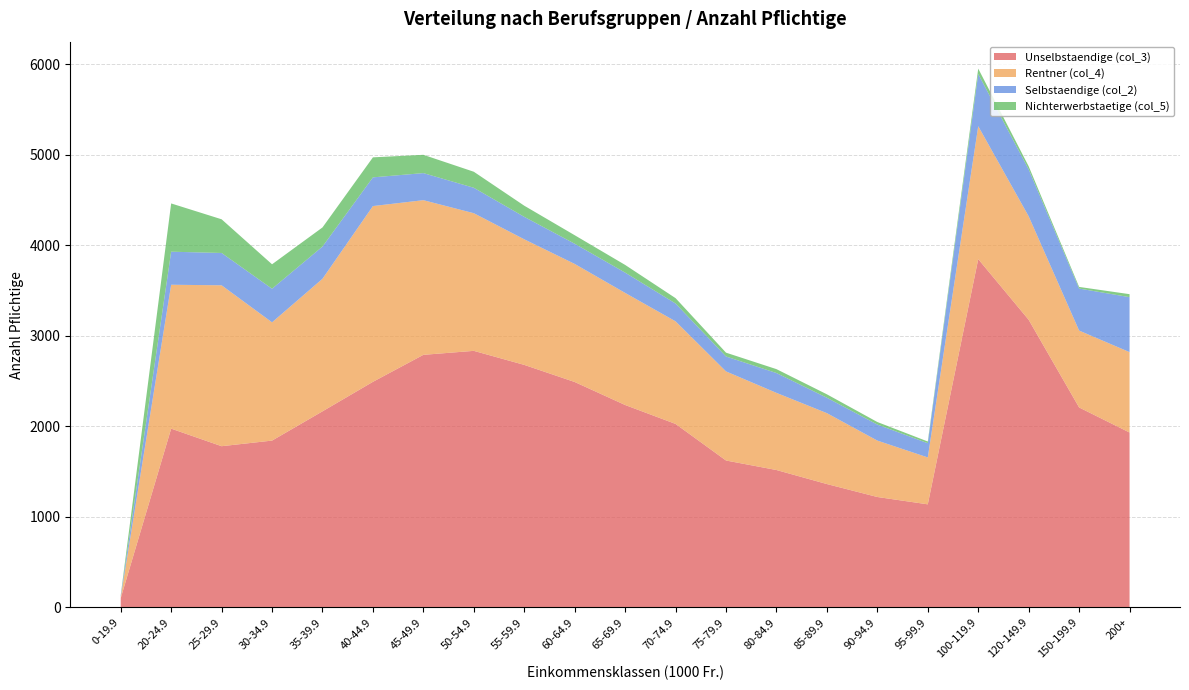

Reading right to left, extract all data points from this chart.

Unselbstaendige (col_3): 1932	2209	3177	3847	1139	1220	1363	1518	1623	2027	2236	2490	2679	2834	2790	2492	2166	1843	1781	1975	103
Rentner (col_4): 888	849	1143	1468	518	623	783	852	984	1133	1238	1304	1387	1520	1708	1941	1464	1306	1777	1589	11
Selbstaendige (col_2): 607	464	518	576	157	177	170	219	165	197	224	223	248	281	299	317	356	371	357	365	19
Nichterwerbstaetige (col_5): 33	18	34	60	19	28	38	43	42	59	85	94	123	177	202	221	211	270	372	533	2